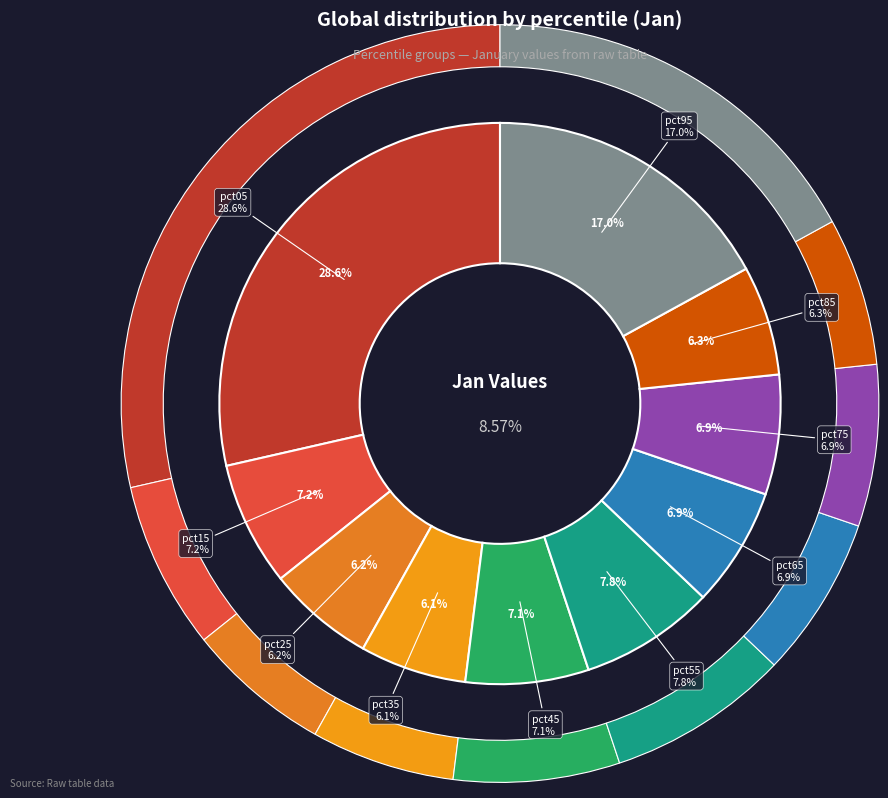

True or false: pct65 accounts for 7% of the total.

True